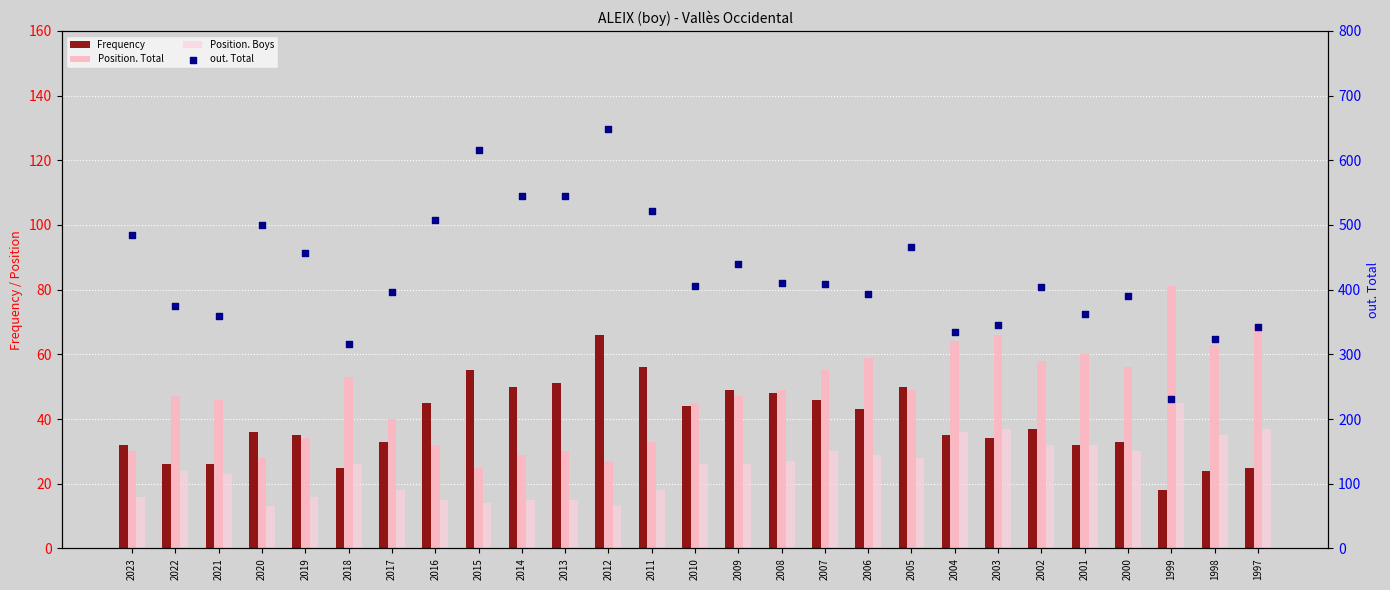

Which series reaches the minimum Y coordinate?

Position. Boys